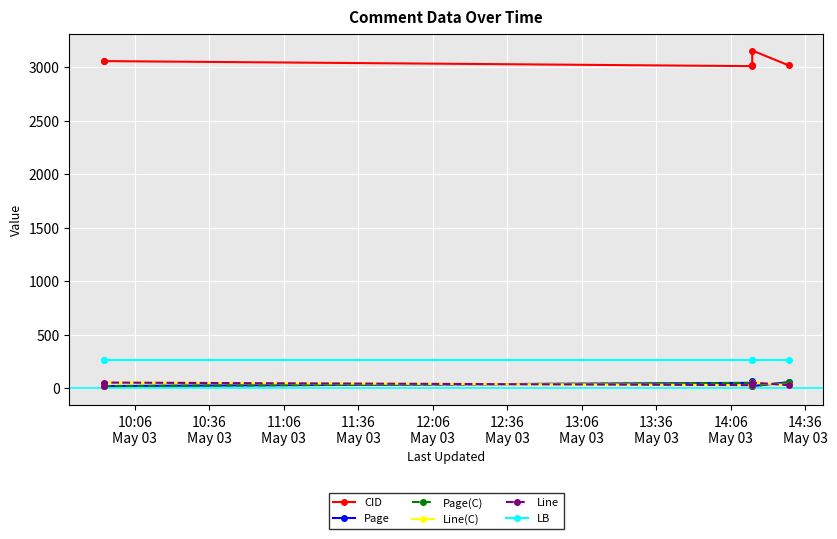

Which series has the largest total across all categories?

CID